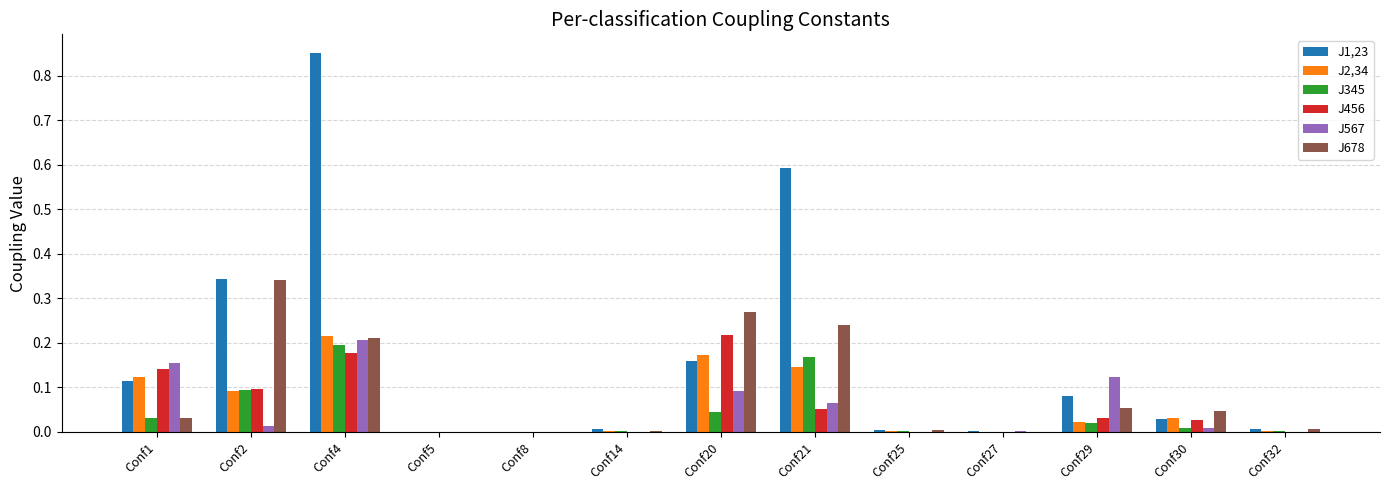

At which category does the chart reach its peak across all series?

Conf4